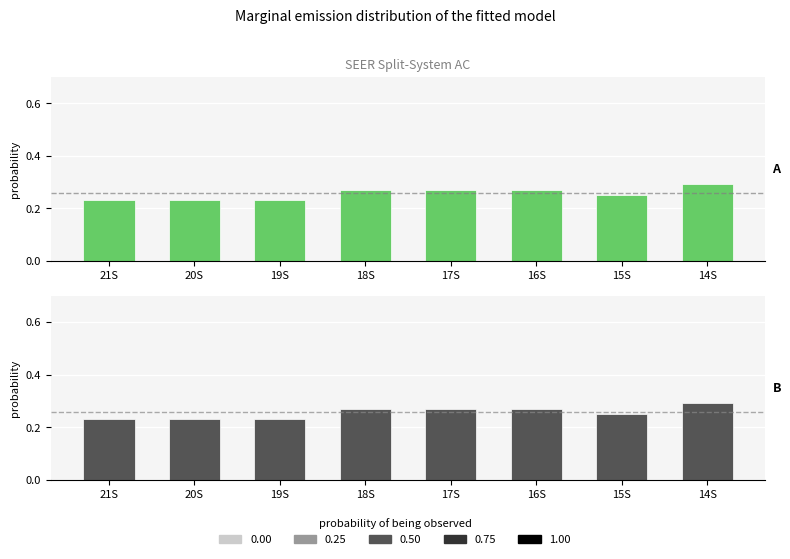

What is the maximum value shown in the chart?

0.3